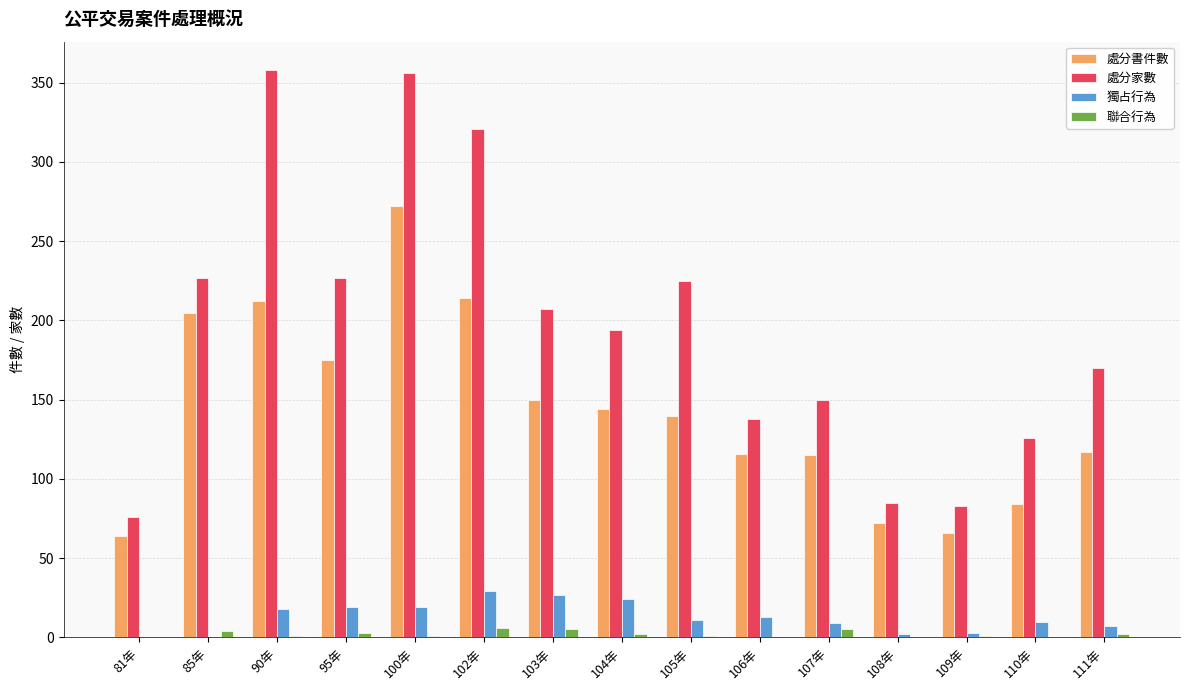

Is the value of 聯合行為 at 90年 greater than the value of 處分家數 at 102年?

No